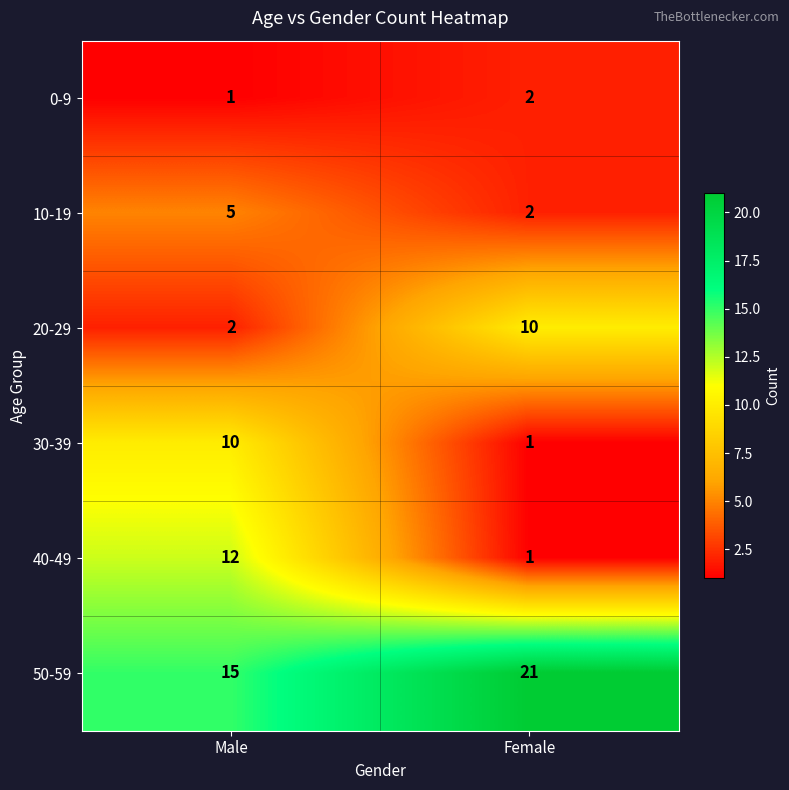

How many series are shown in this chart?

6